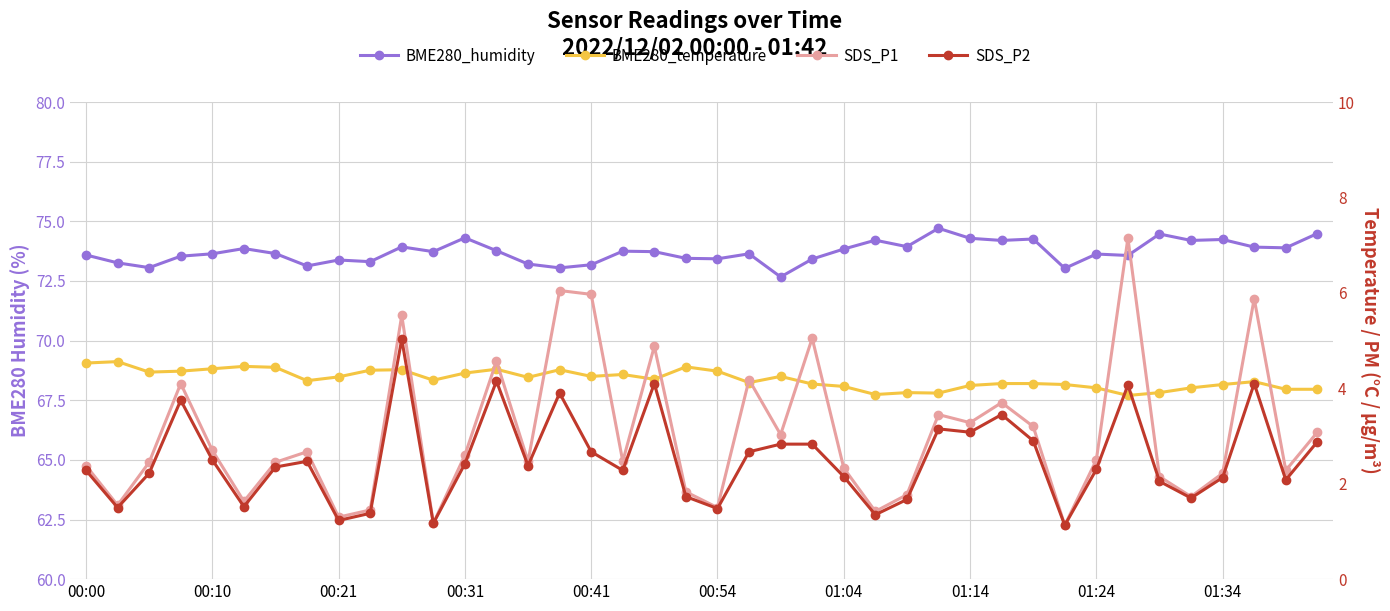

What is the difference between the second highest and second lowest values in the SDS_P2 series?

3.0